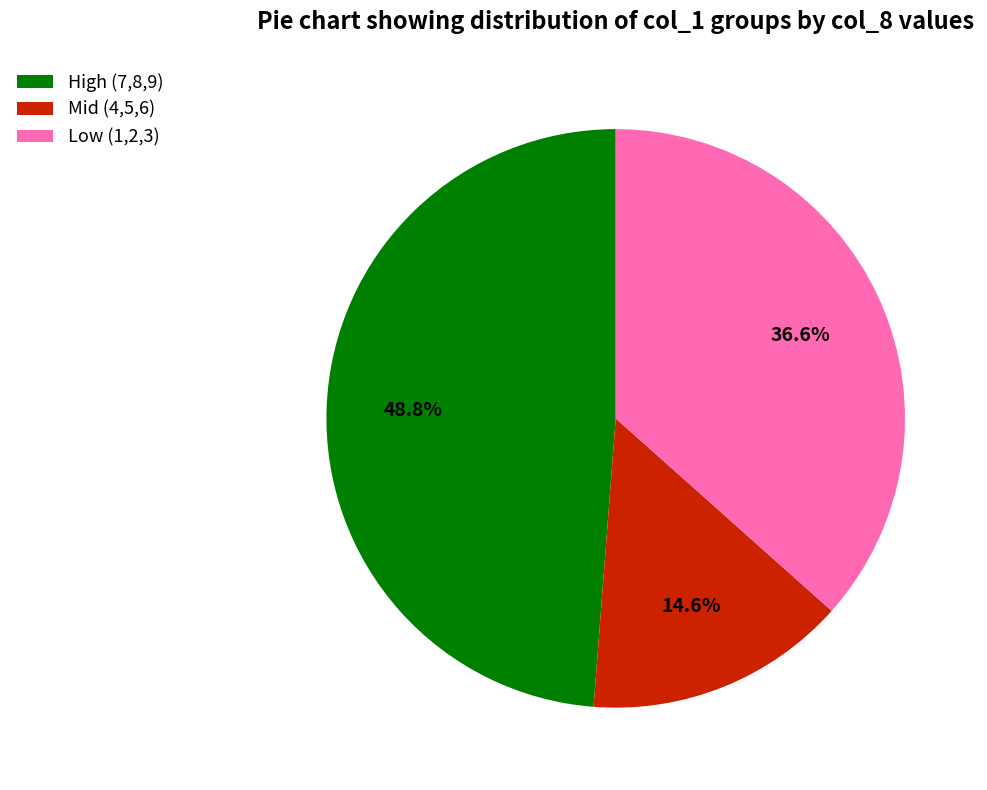

Does Mid (4,5,6) account for over 50% of the chart?

No